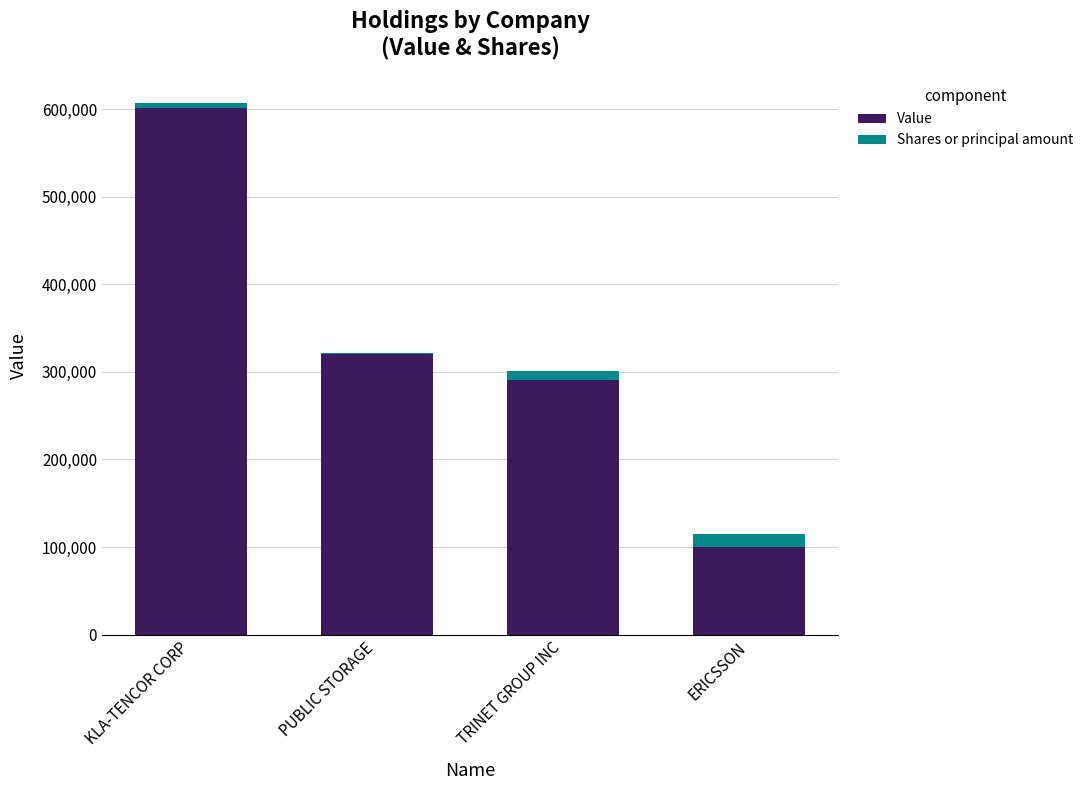

At which label is Value closest to 350500?

PUBLIC STORAGE